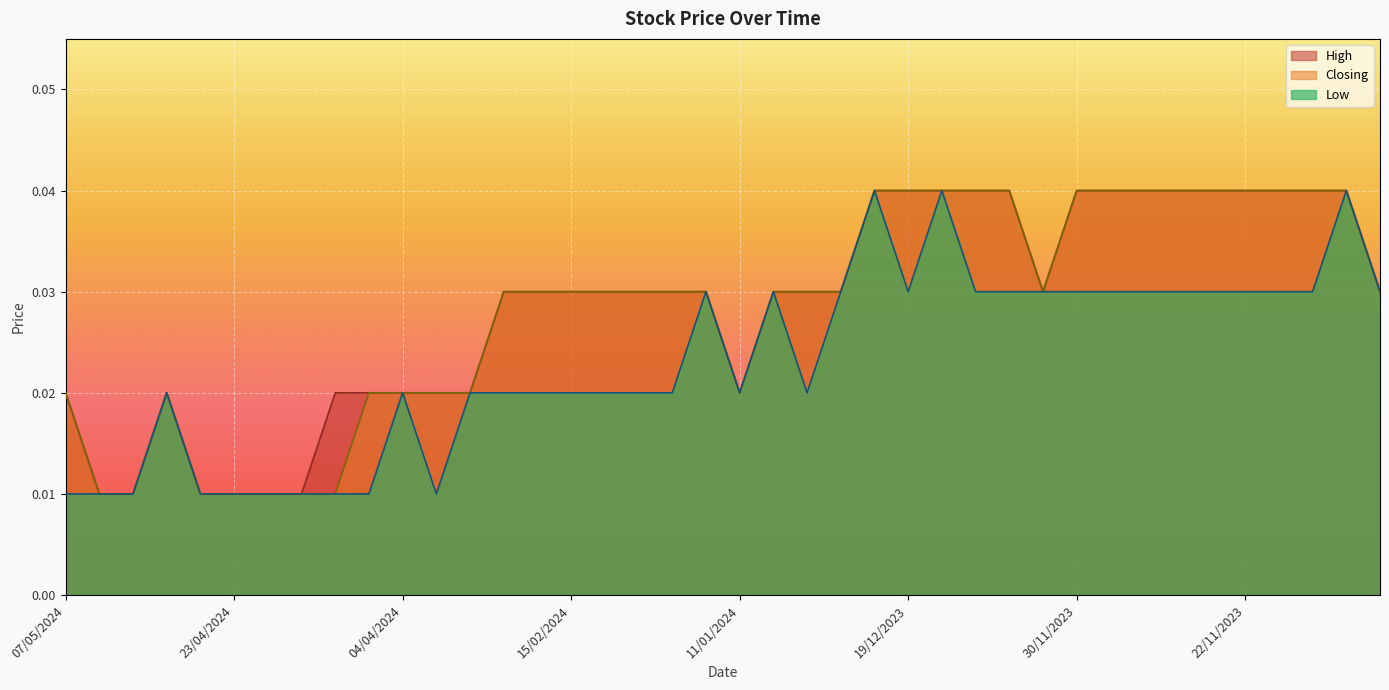

Which category has the lowest value in the Low series?

07/05/2024